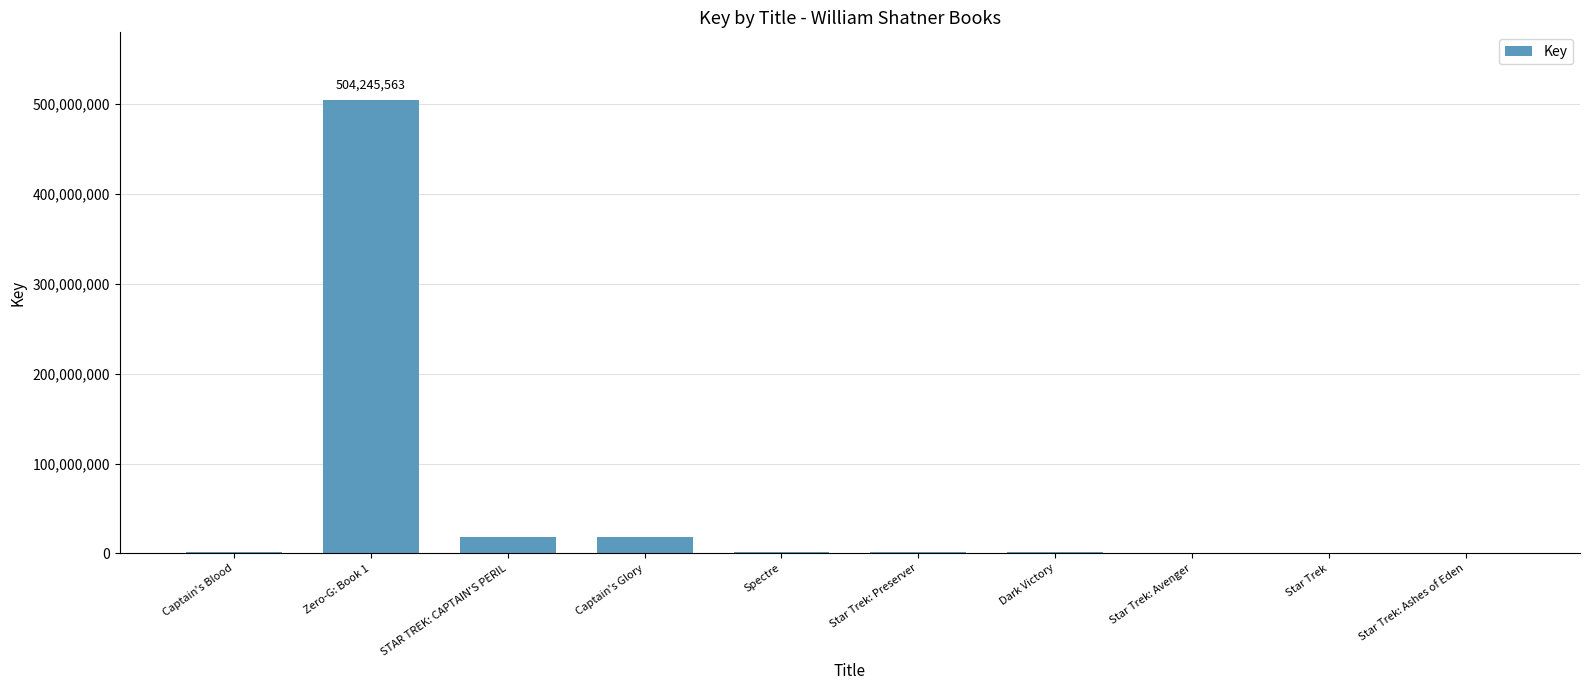

The value at STAR TREK: CAPTAIN'S PERIL is 18437595. True or false?

True